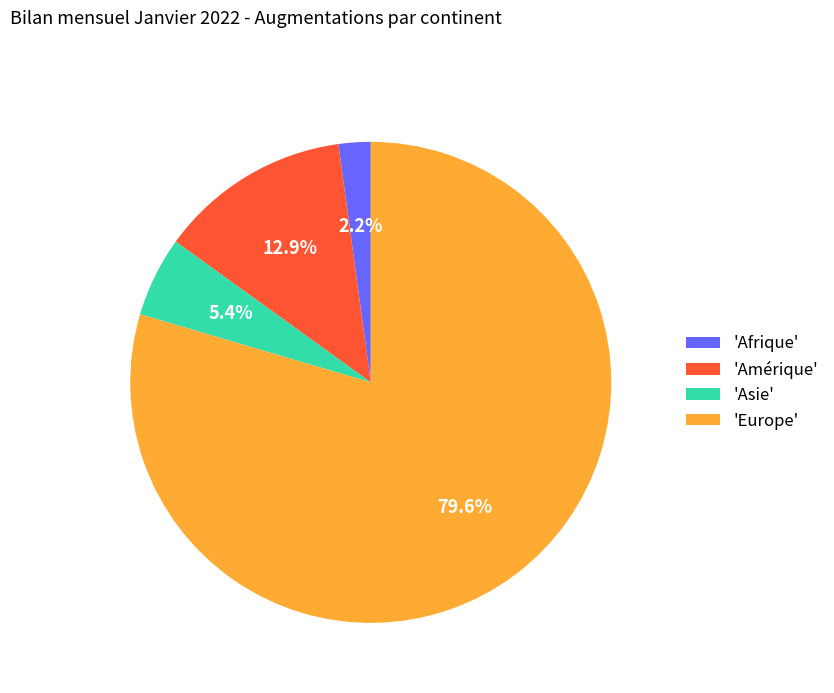

Do 'Asie' and 'Europe' together represent more than half of the pie?

Yes